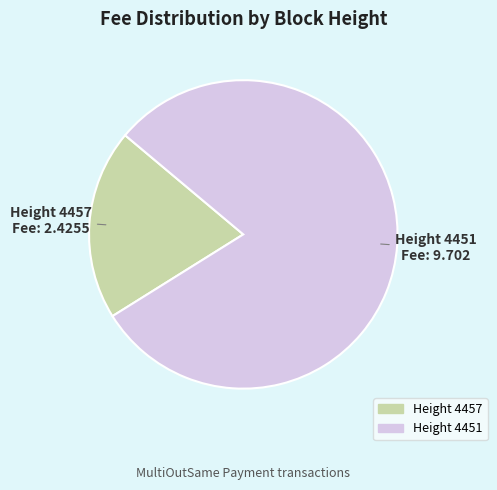

Is there a majority slice in this chart?

Yes